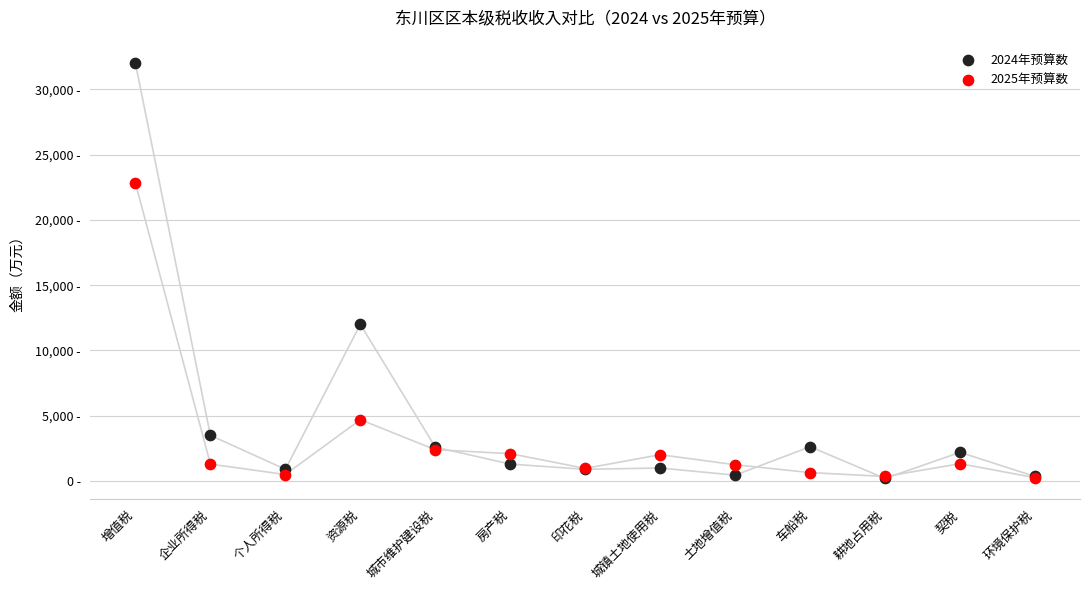

Which series reaches the maximum Y coordinate?

2024年预算数